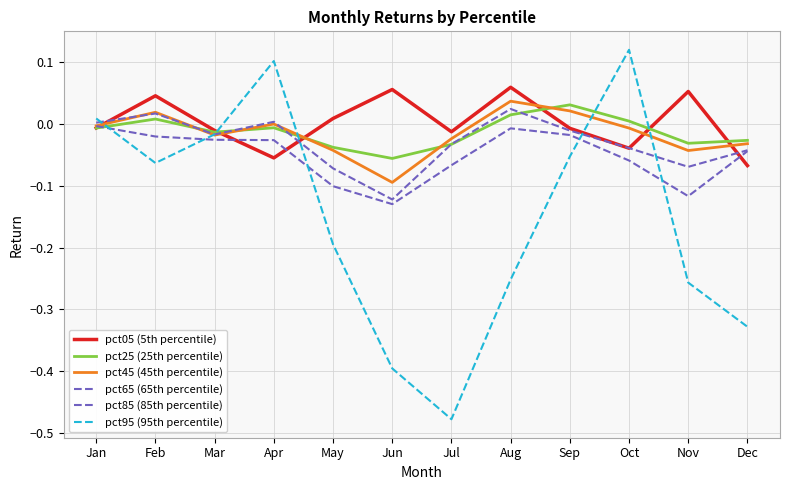

How many lines are shown in the chart?

6